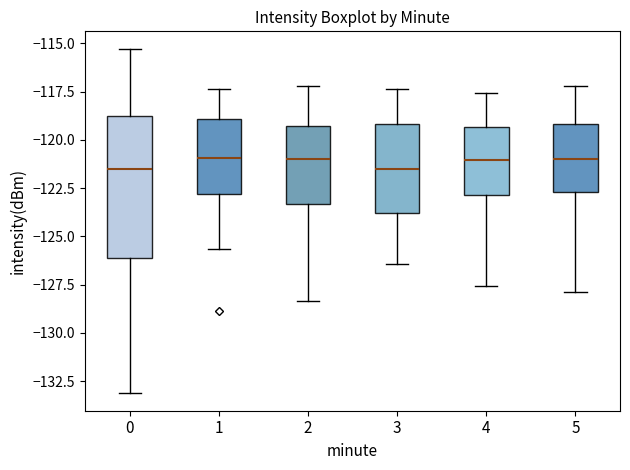

Reading left to right, transcribe this box plot: for each box, give where its median line is, the range the box spans, and where its two whiskers end, as read against the y-axis. The values are not printed on the chart, so give them approximately, as read against the axis.

0: median -121.5, box -126.0 to -119.0, whiskers -133.0 to -115.5
1: median -121.0, box -123.0 to -119.0, whiskers -125.5 to -117.5
2: median -121.0, box -123.5 to -119.5, whiskers -128.5 to -117.0
3: median -121.5, box -124.0 to -119.0, whiskers -126.5 to -117.5
4: median -121.0, box -123.0 to -119.5, whiskers -127.5 to -117.5
5: median -121.0, box -122.5 to -119.0, whiskers -128.0 to -117.0